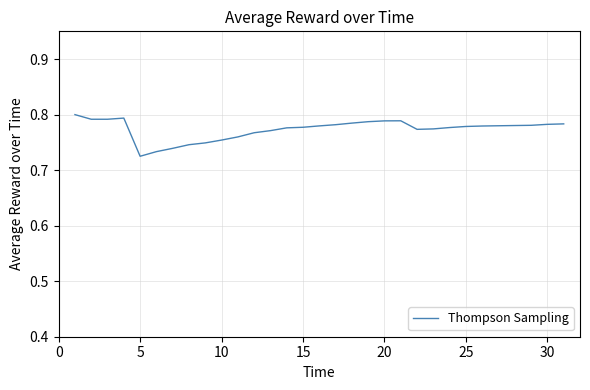

Does the chart display data point markers on the line(s)?

No